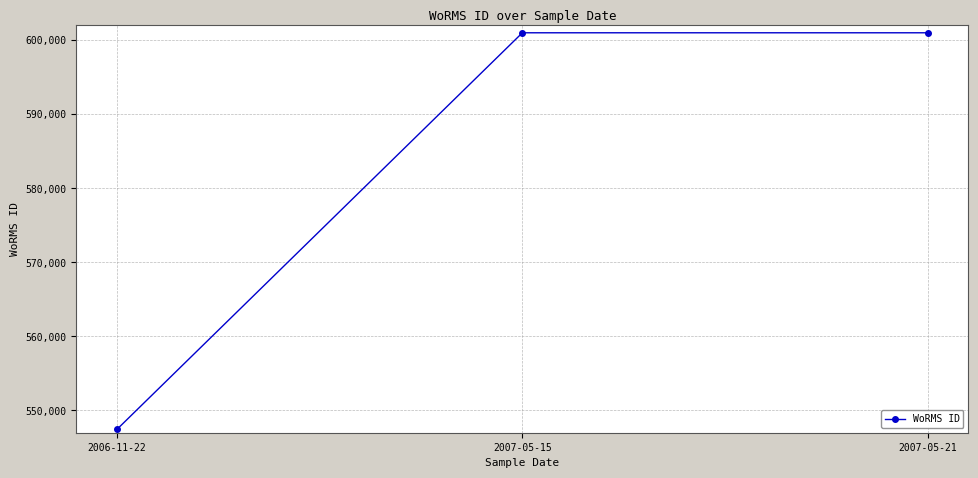

Which label corresponds to the smallest value in the chart?

2006-11-22